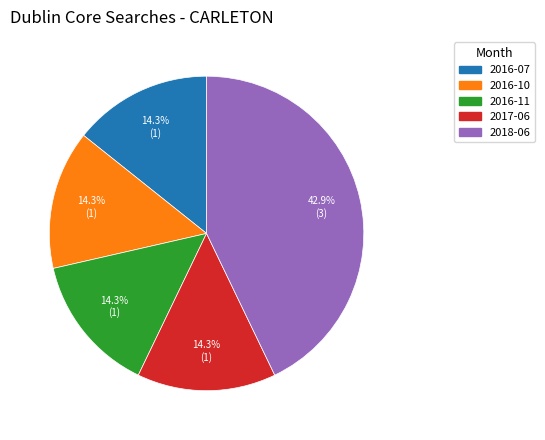

What portion of the pie excludes 2016-07?

85.7%